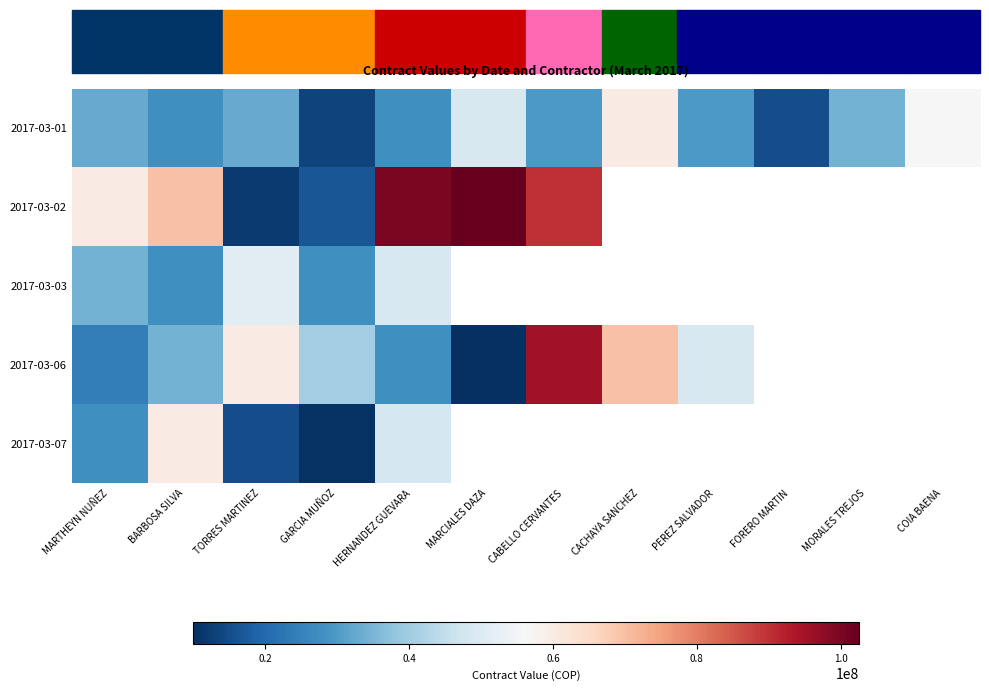

At which category does the chart reach its minimum across all series?

MARCIALES DAZA